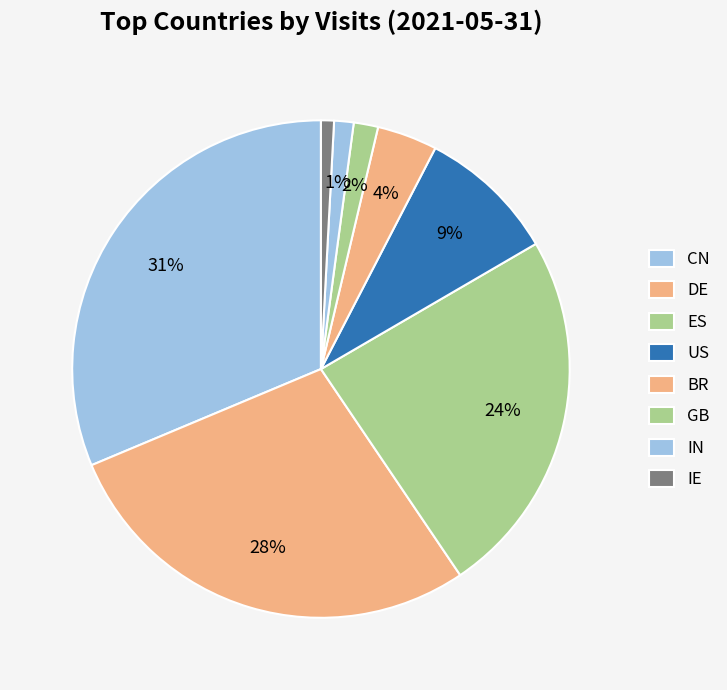

To the nearest percent, what percentage of the pie is DE?

28%